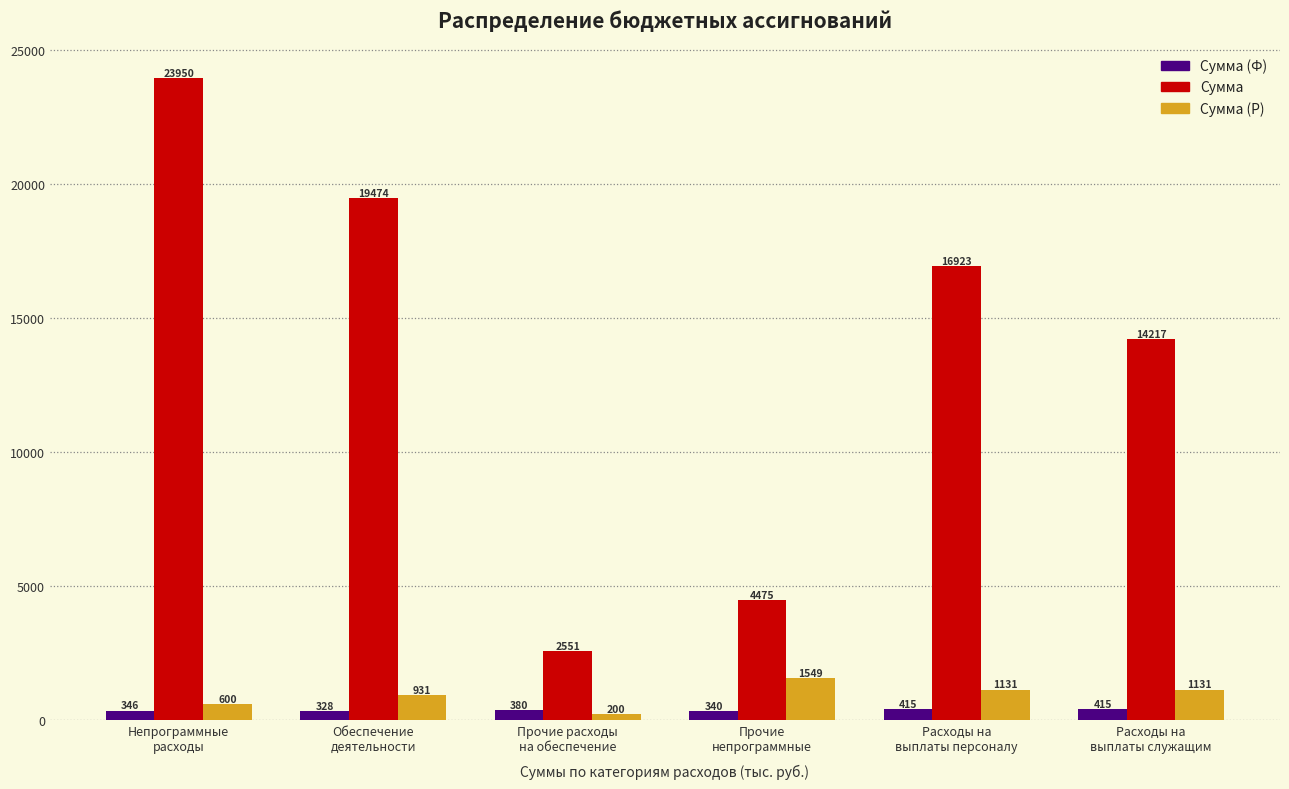

List the series in order of their peak value, lowest first.

Сумма (Ф), Сумма (Р), Сумма